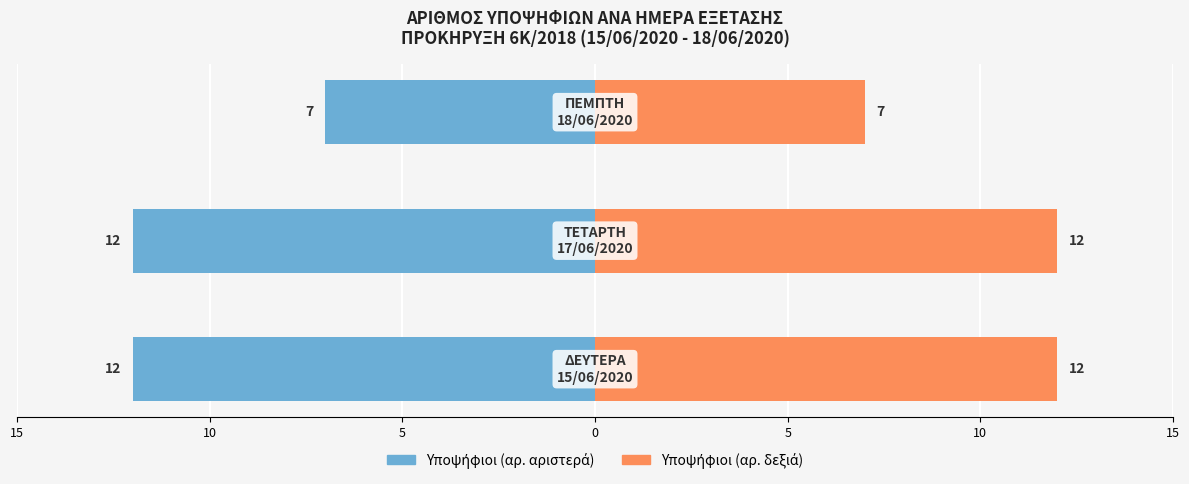

At how many categories does at least one series exceed 4?

3